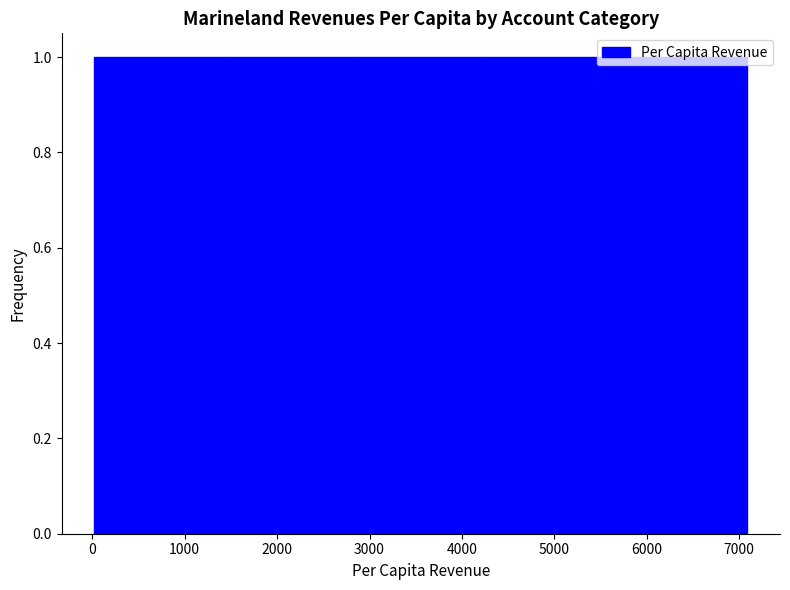

What is the height of the bar covering 4300 to 5700 on the x-axis? Neither the bar edges nor the heights are printed on the chart, so give them approximately, as read against the axes.

1